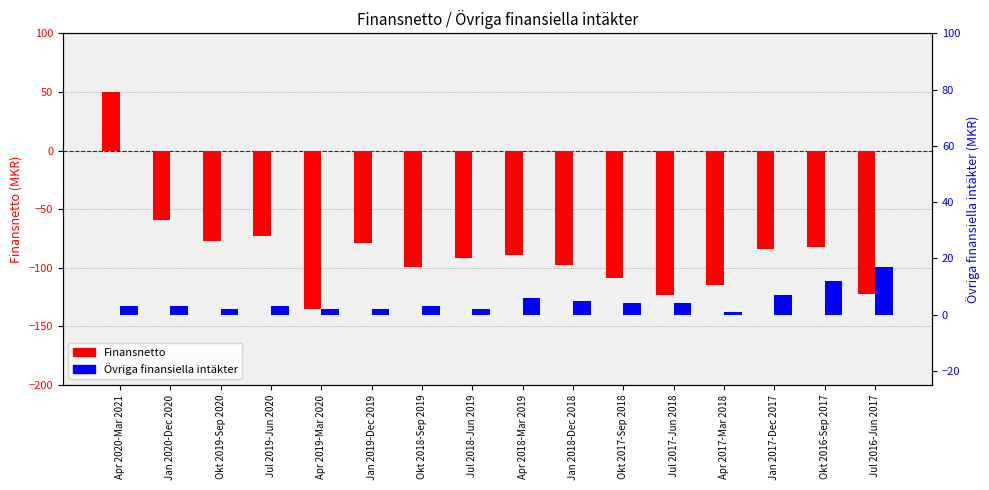

What is the sum of all Övriga finansiella intäkter values?

76